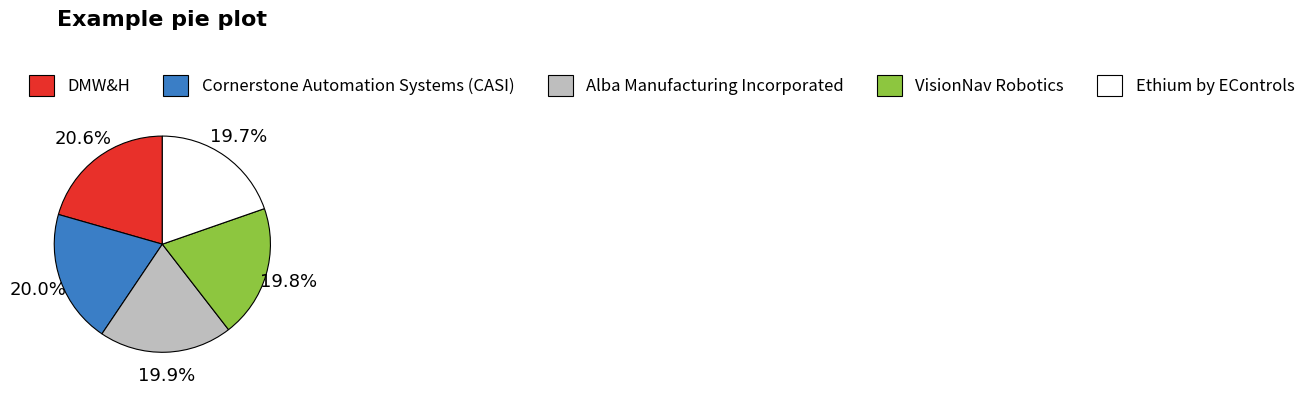

Between DMW&H and Ethium by EControls, which is larger?

DMW&H